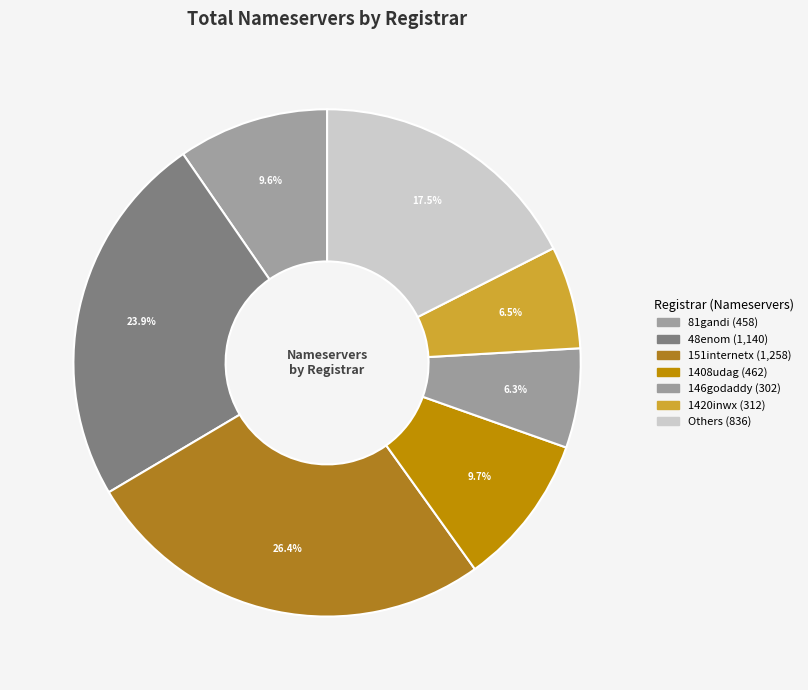

Which slice is the largest?

151internetx